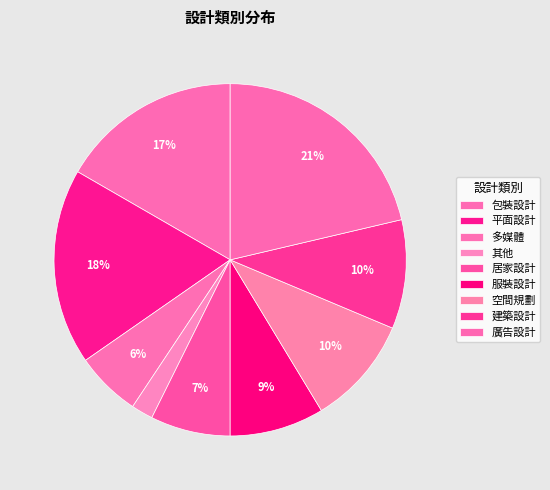

How many slices are in this pie chart?

9